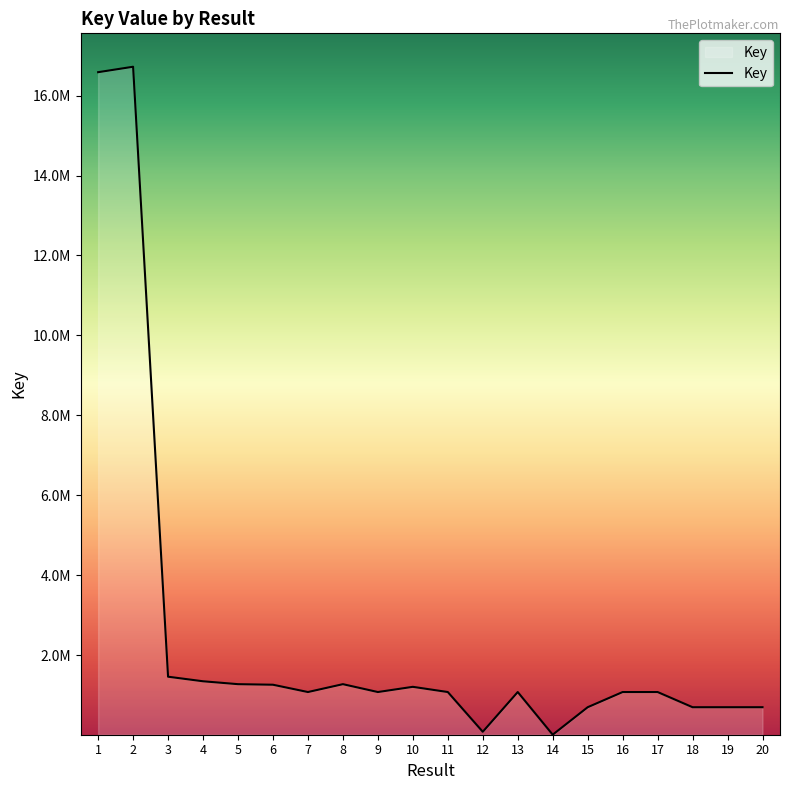

What is the sum of all values?

50427752